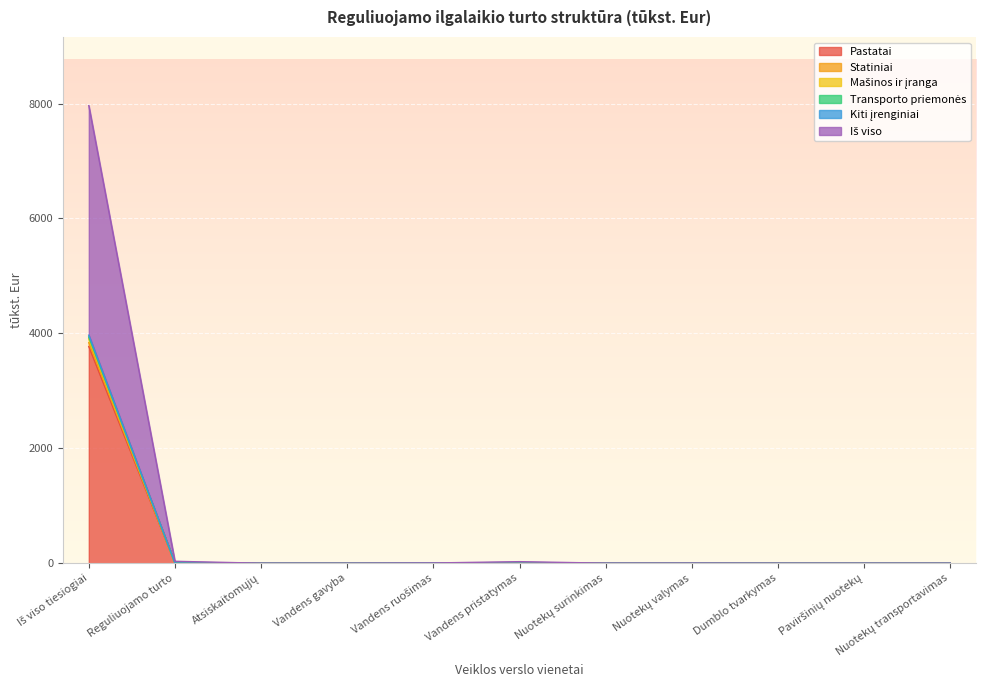

True or false: Mašinos ir įranga has a value of 0.0 at Atsiskaitomųjų.

True